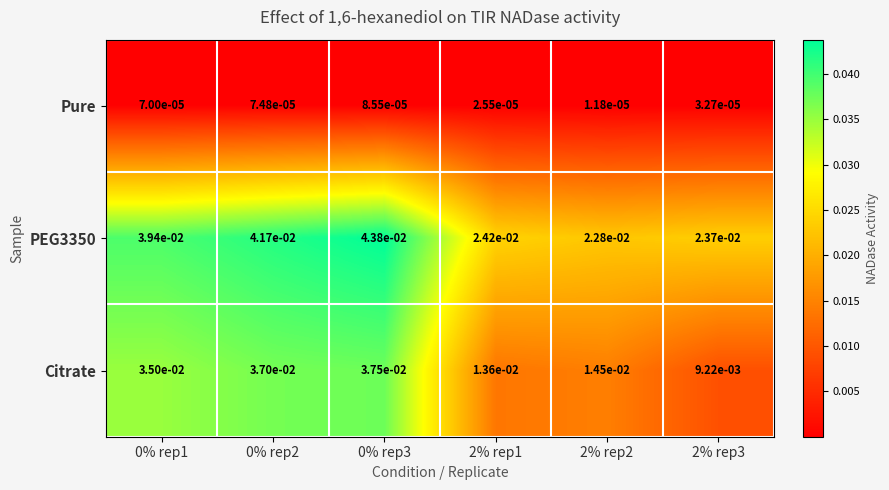

Rank the series by their maximum value, from lowest to highest.

Pure, Citrate, PEG3350